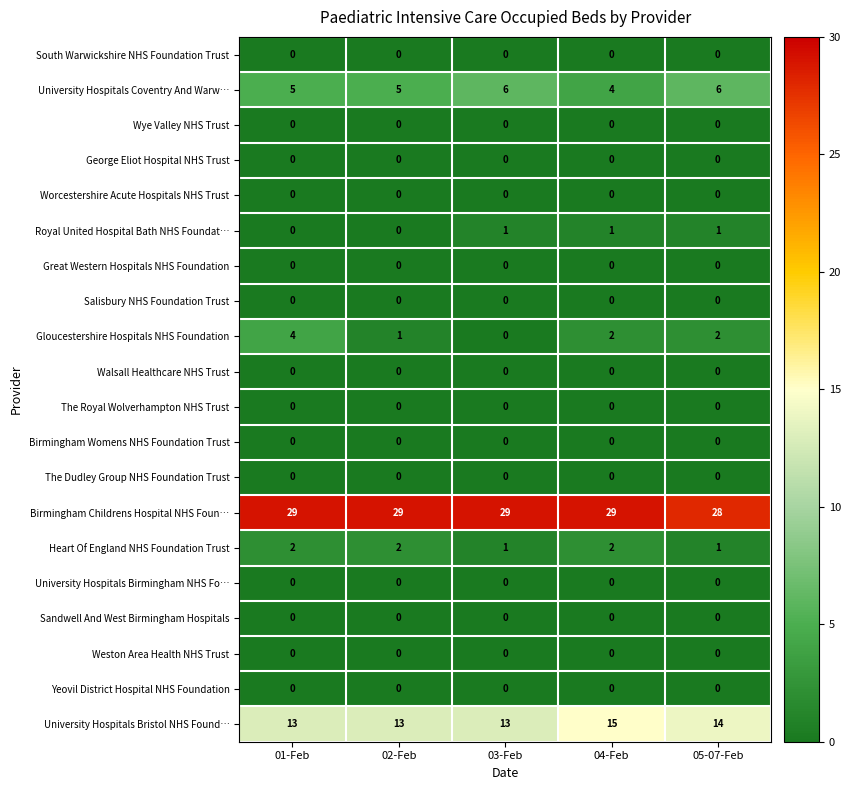

Which series has the largest range (max minus min)?

Gloucestershire Hospitals NHS Foundation